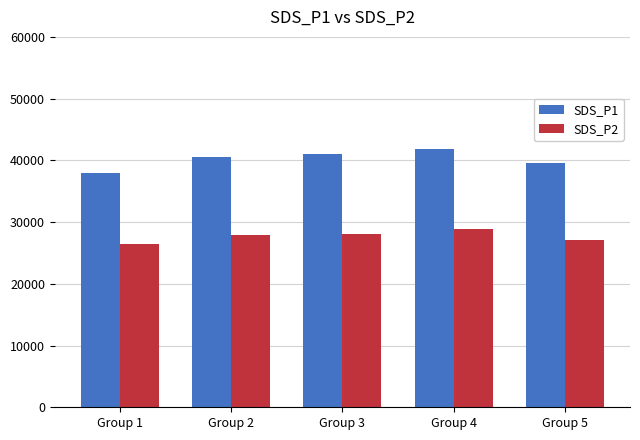

What is the difference between the highest and lowest values at Group 4?

13040